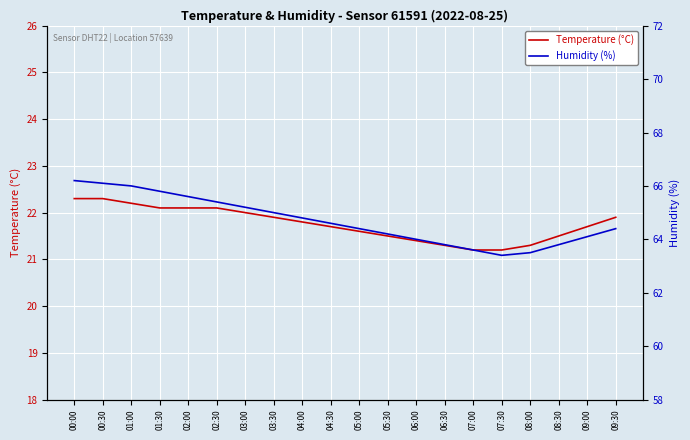

At which label is Temperature (°C) closest to 21?

07:00